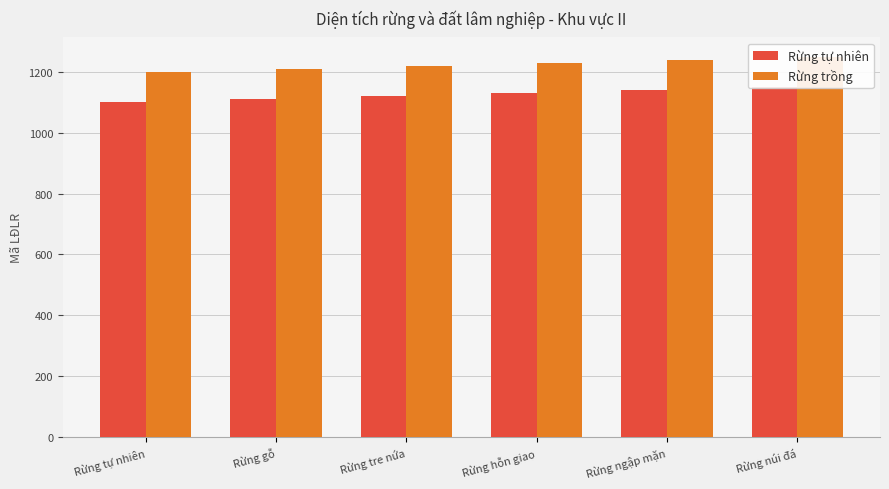

The Rừng tự nhiên series shows 1150 at Rừng núi đá. True or false?

True